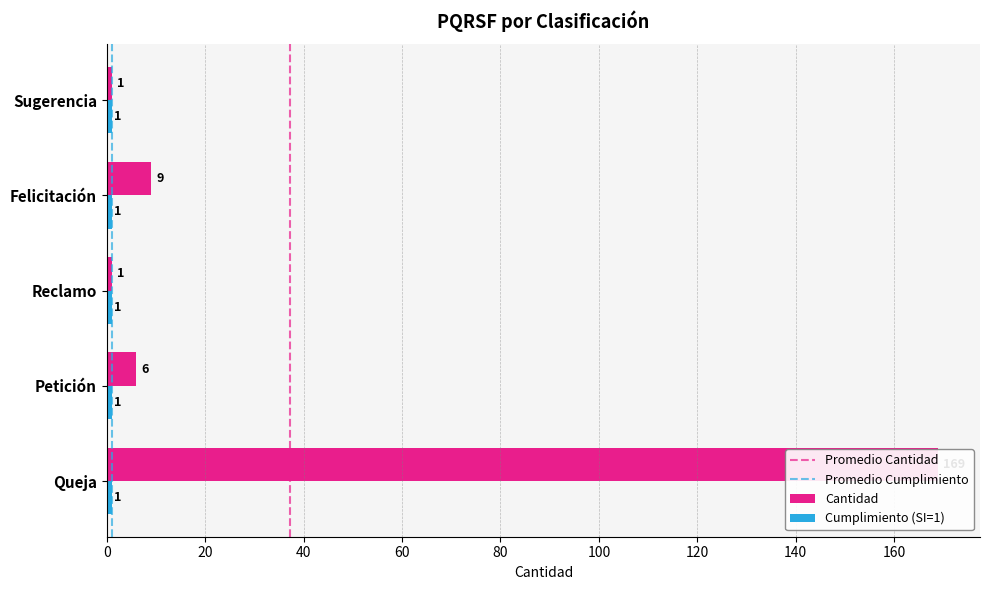

What is the average value?

37